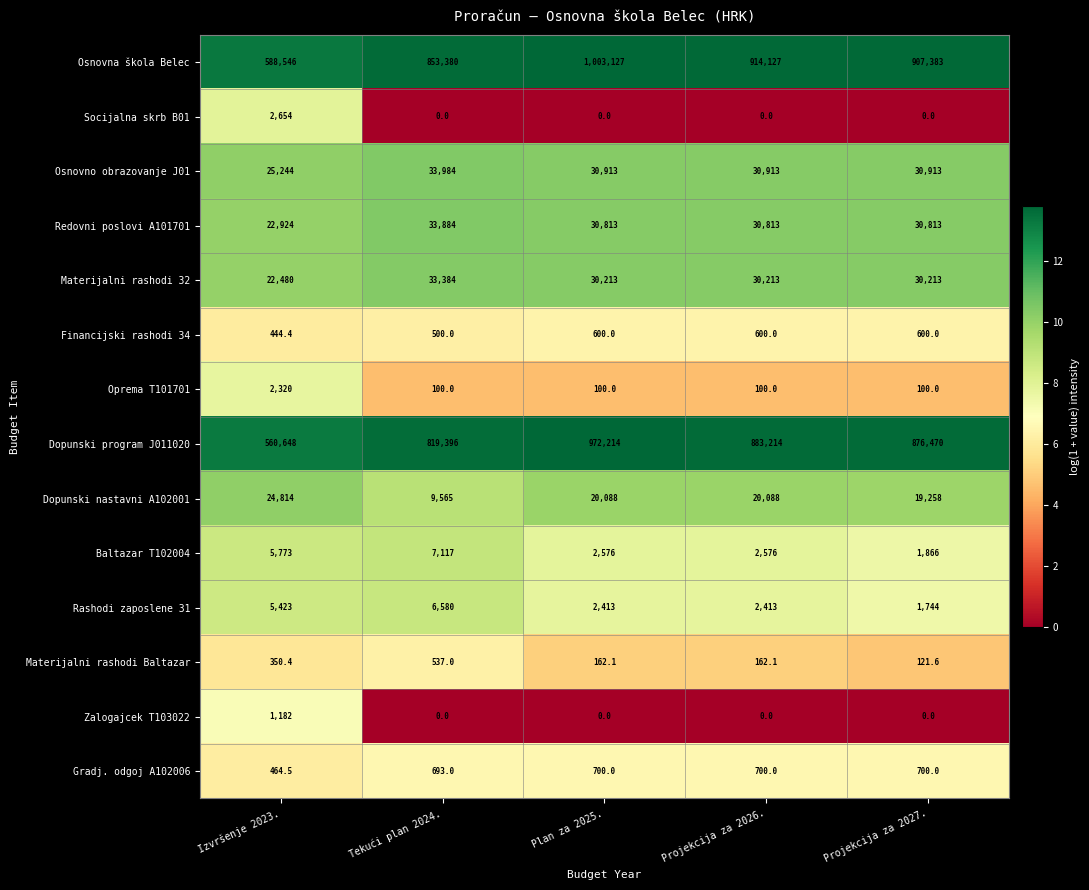

What is the difference between the Materijalni rashodi Baltazar values at Izvršenje 2023. and Tekući plan 2024.?

186.6